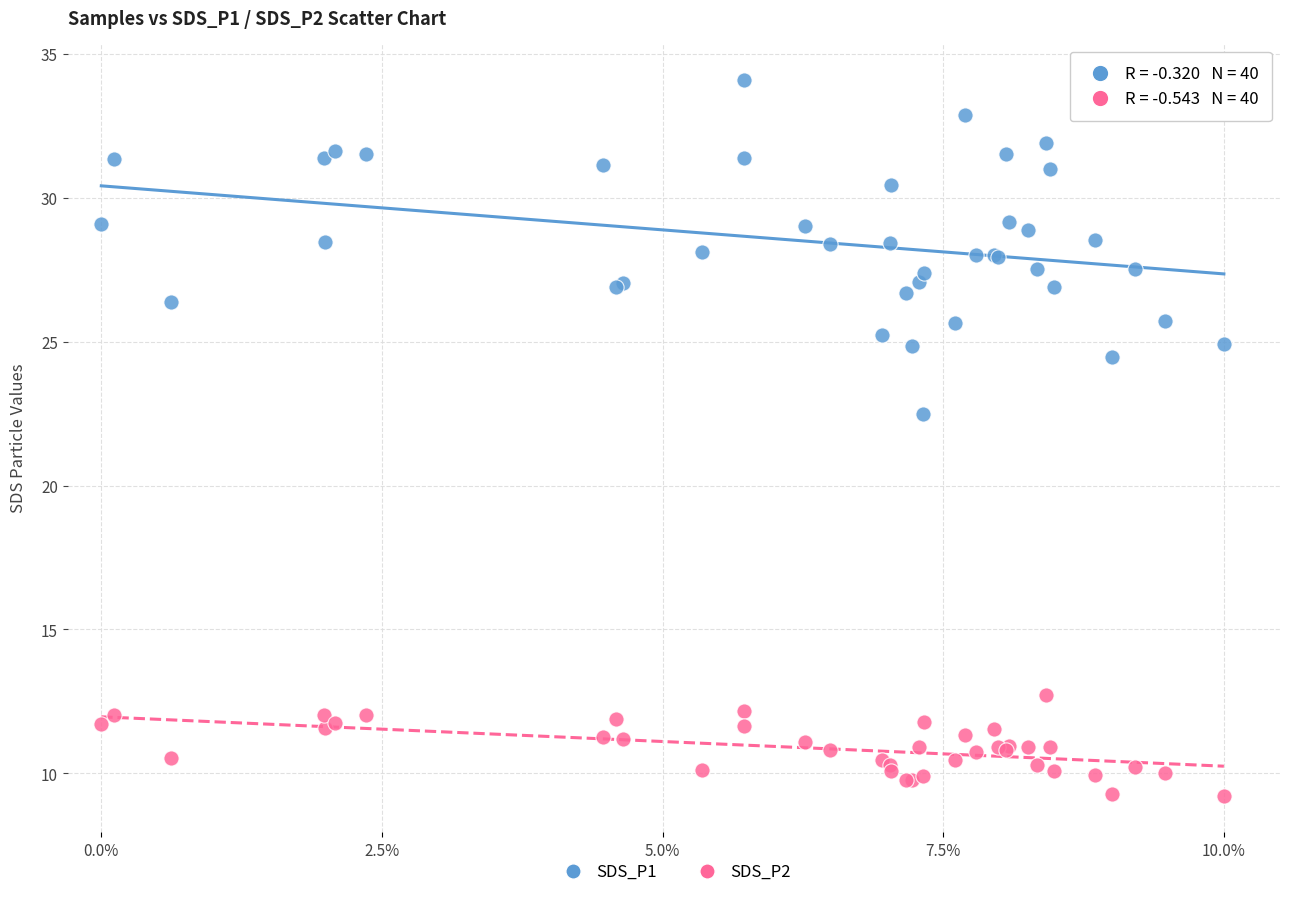

Which series reaches the minimum Y coordinate?

SDS_P2